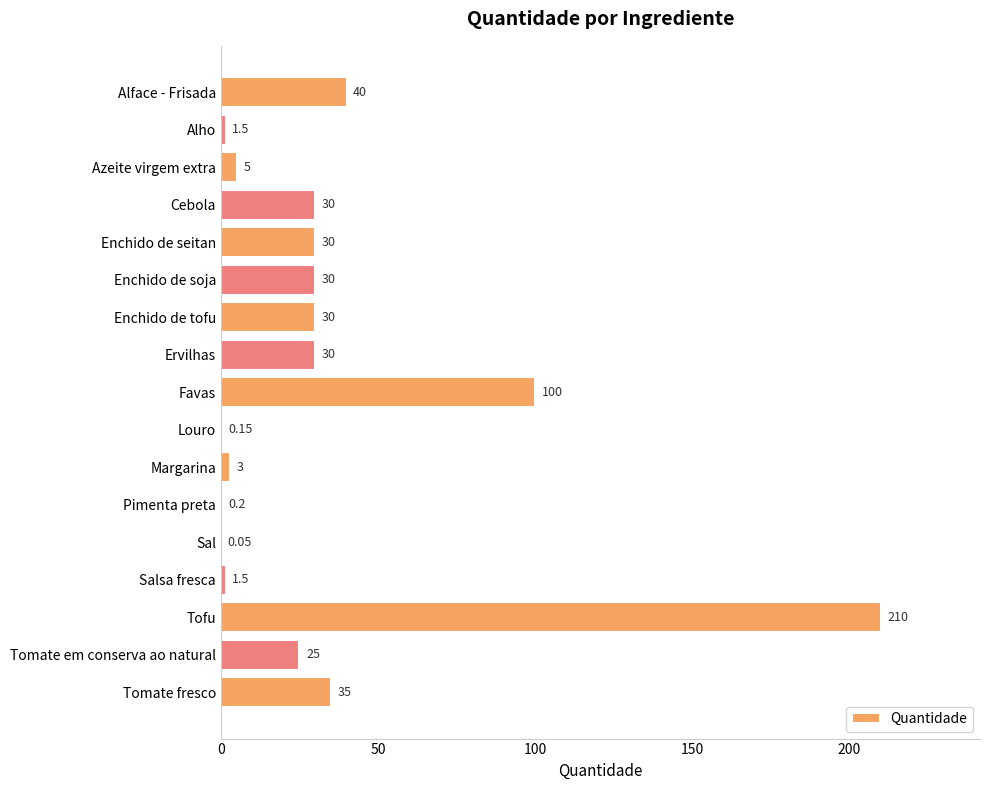

Which label corresponds to the largest value in the chart?

Tofu